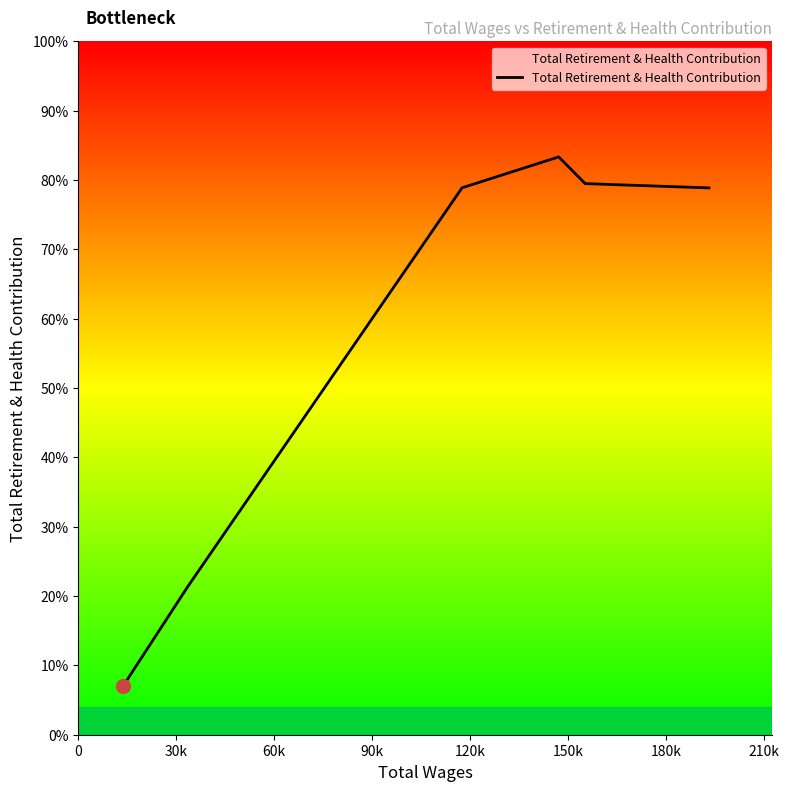

Is this an area chart (filled region under the line)?

Yes